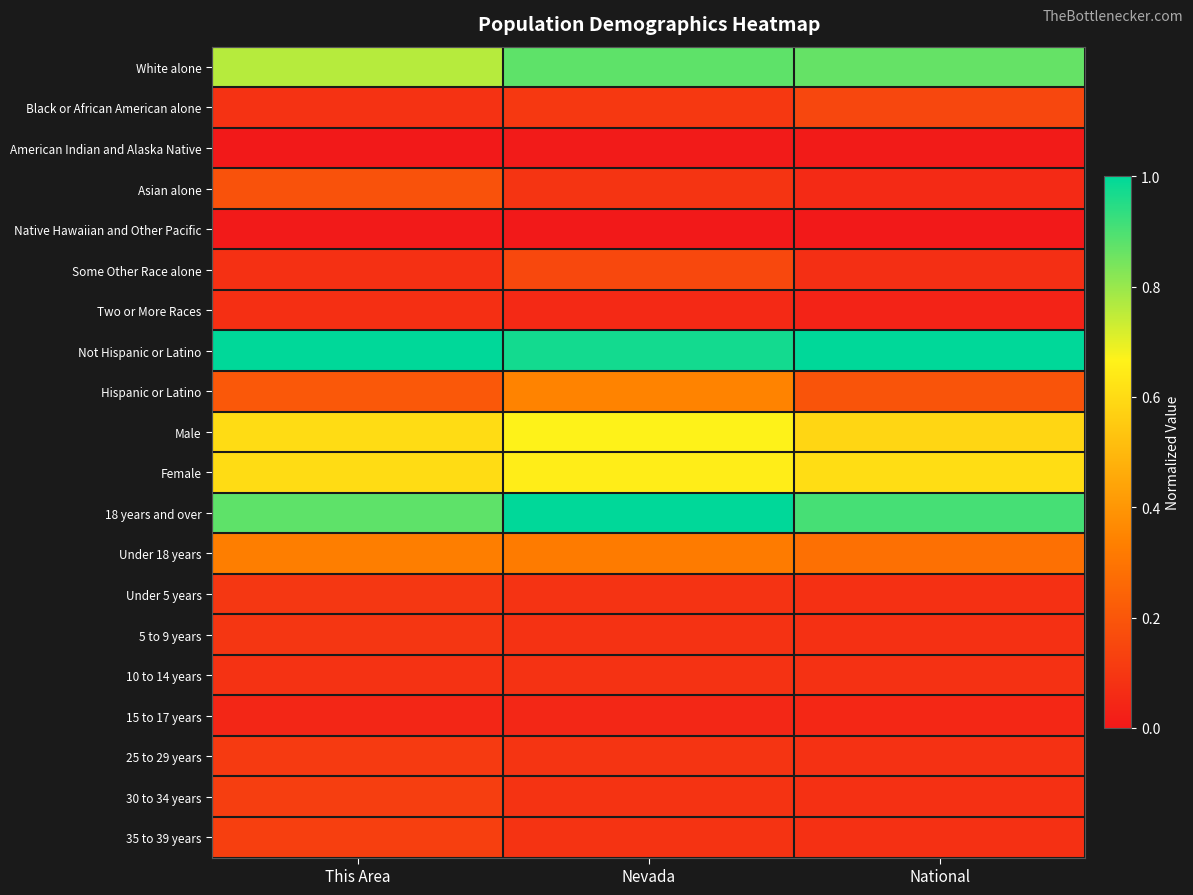

What is the total value across all series at Nevada?

5.8